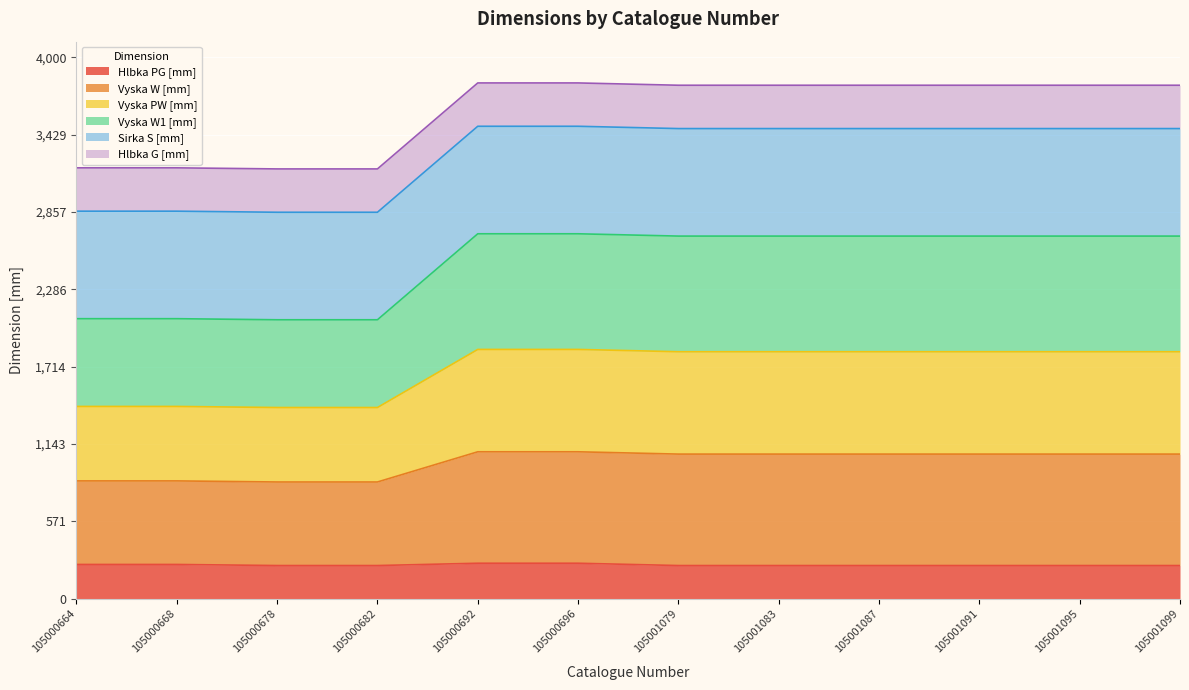

What is the maximum value for Hlbka PG [mm]?

263